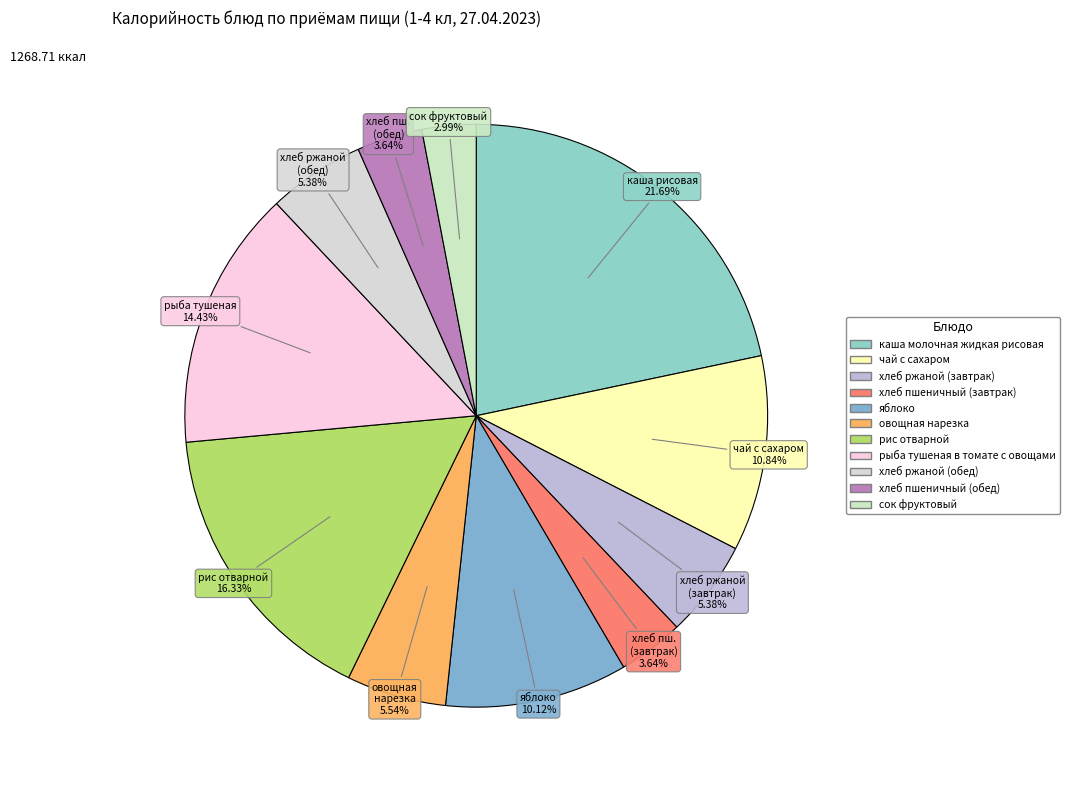

What portion of the pie excludes хлеб пшеничный (обед)?

96.4%